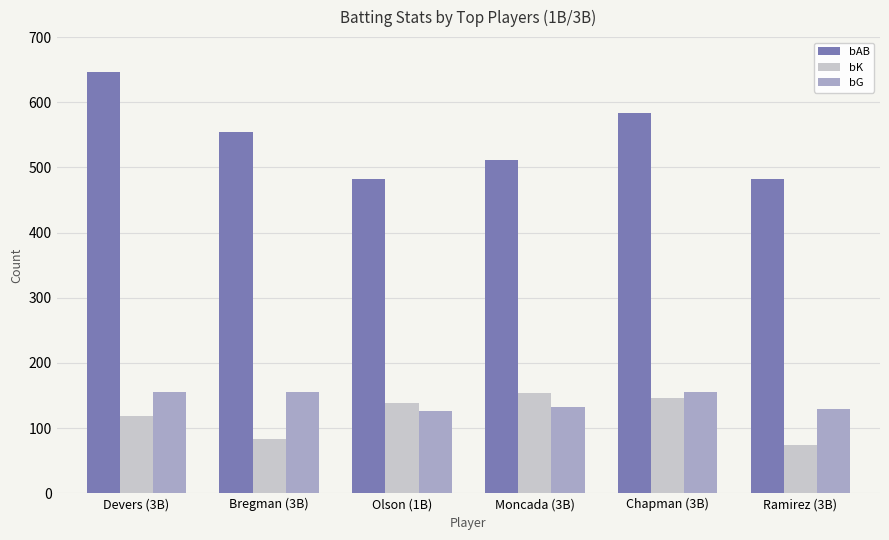

Which category has the lowest value across all series?

Ramirez (3B)